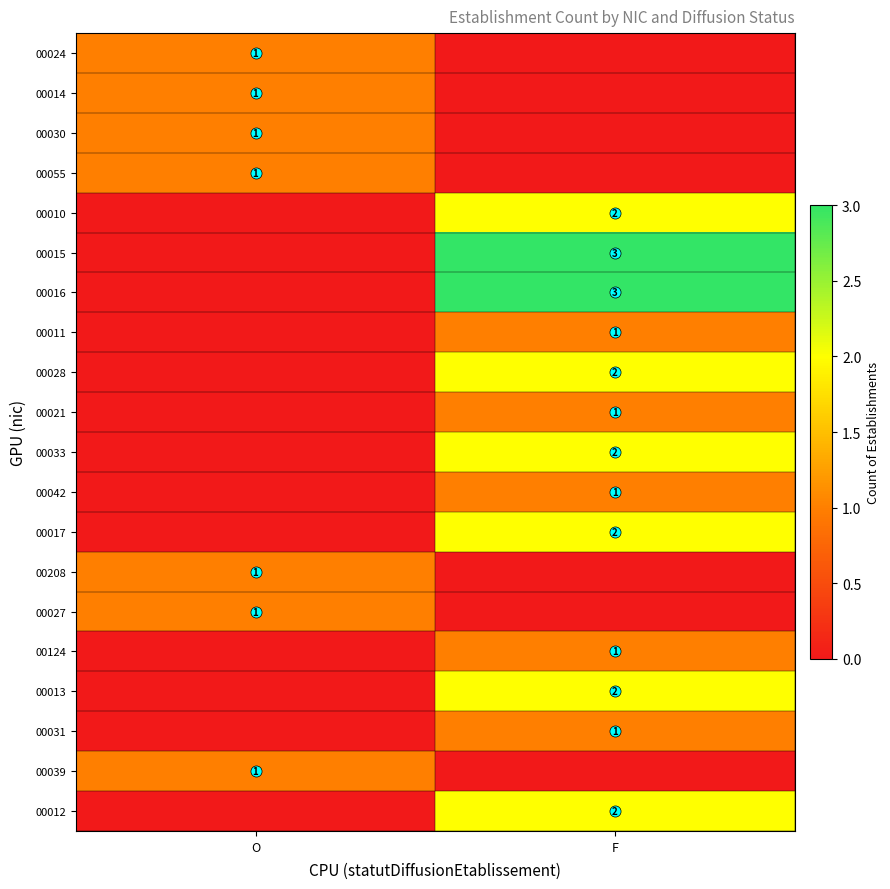

The value of 00012 at F is 3. True or false?

False